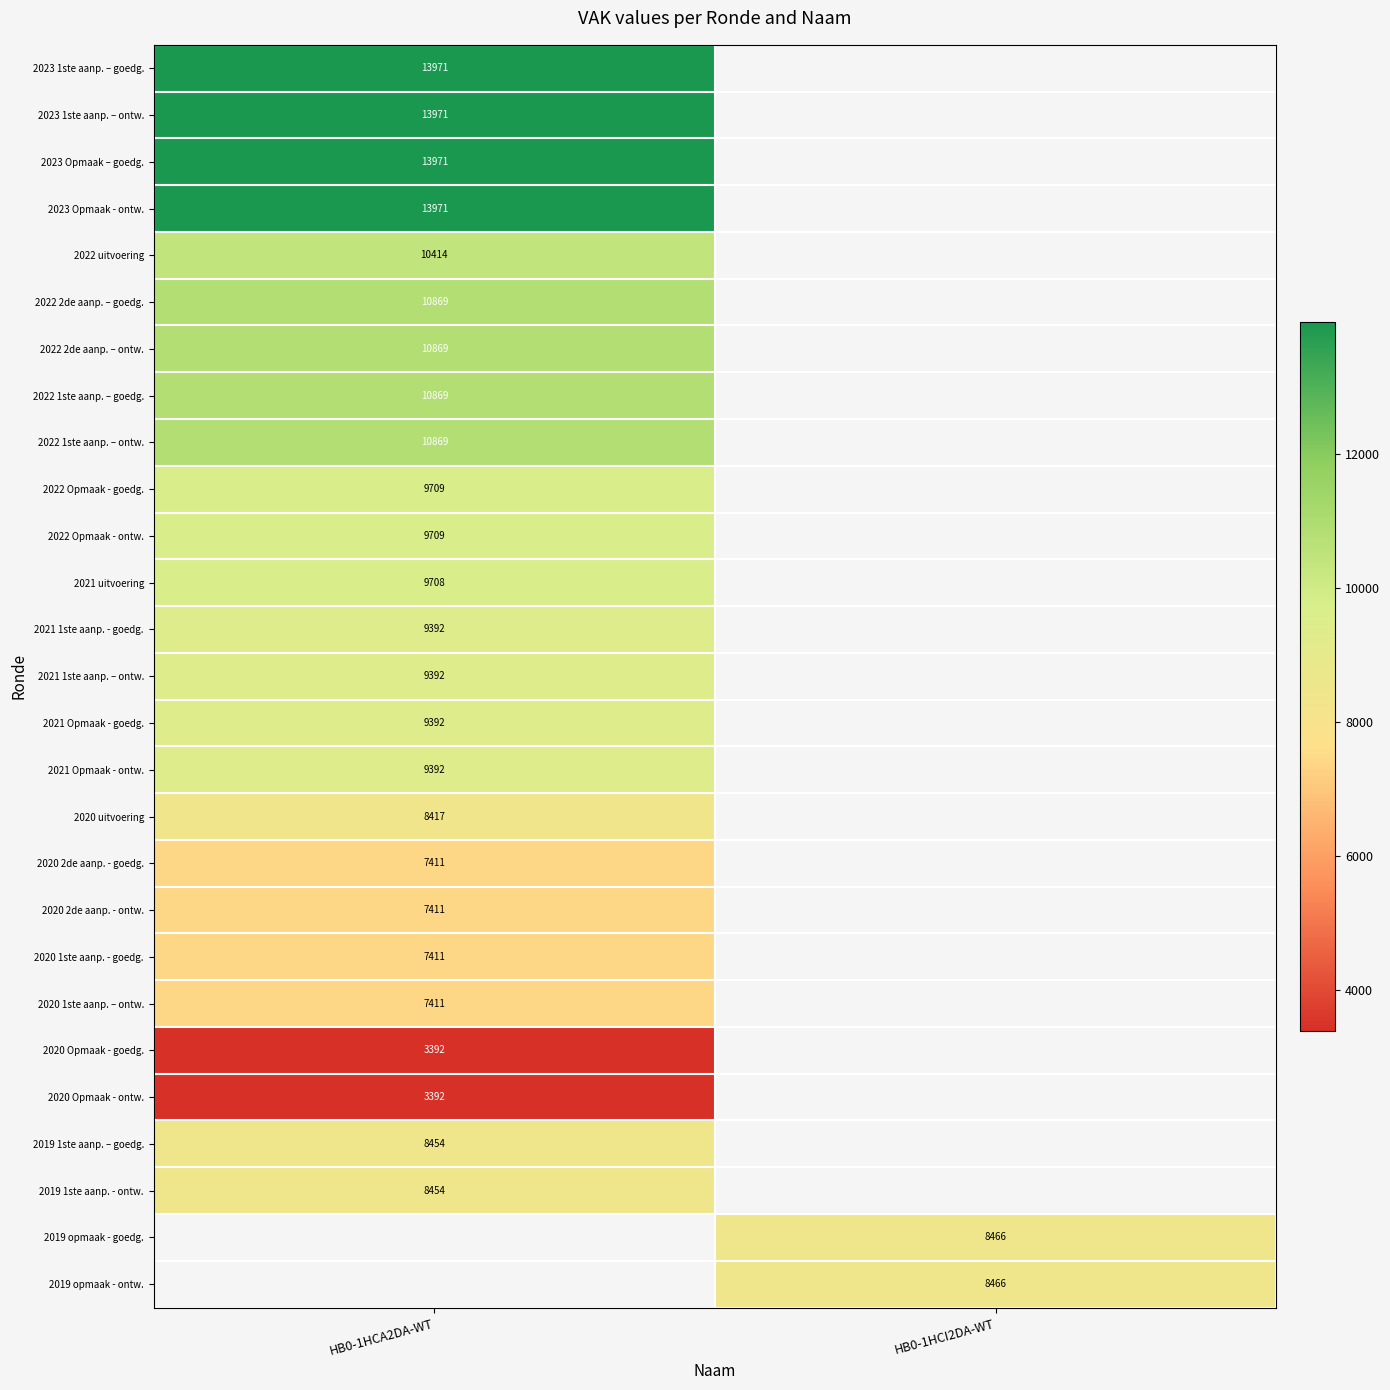

Which category has the highest value across all series?

HB0-1HCA2DA-WT